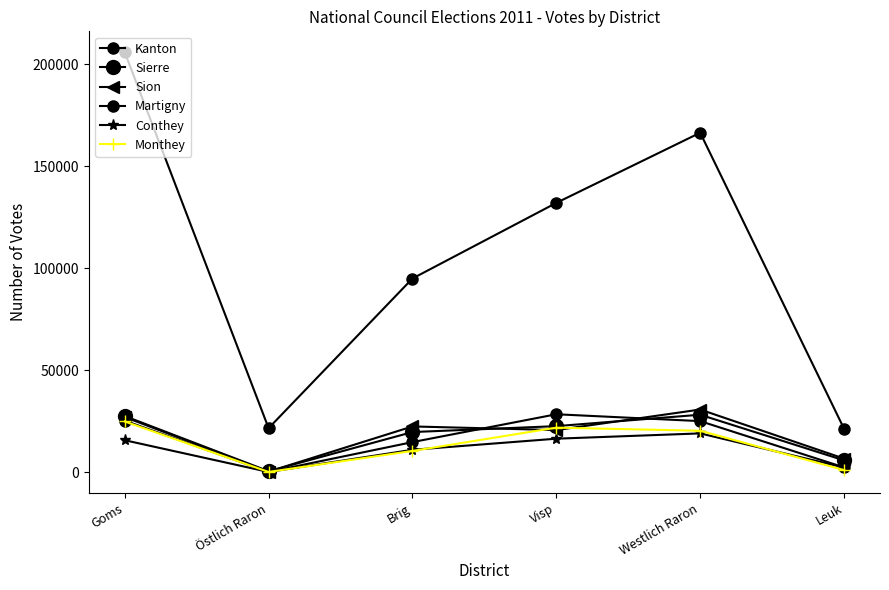

How many data points does each series have?

6